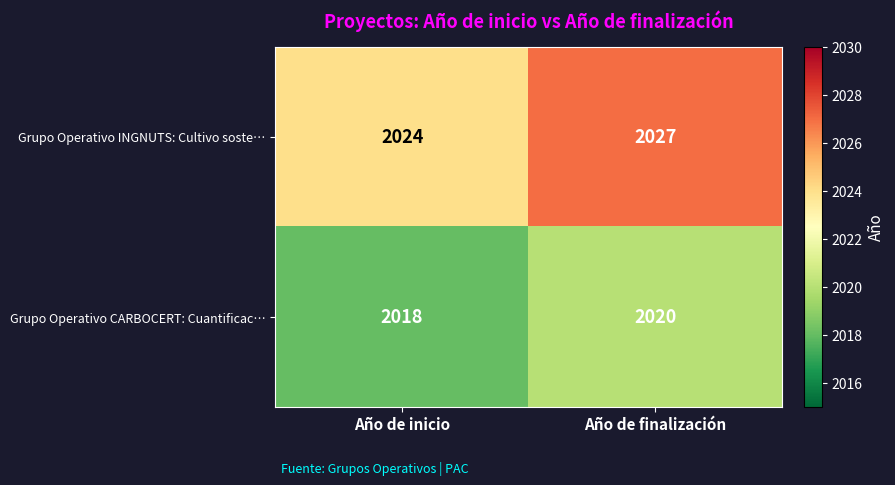

The Grupo Operativo CARBOCERT: Cuantificac… series shows 1210 at Año de finalización. True or false?

False